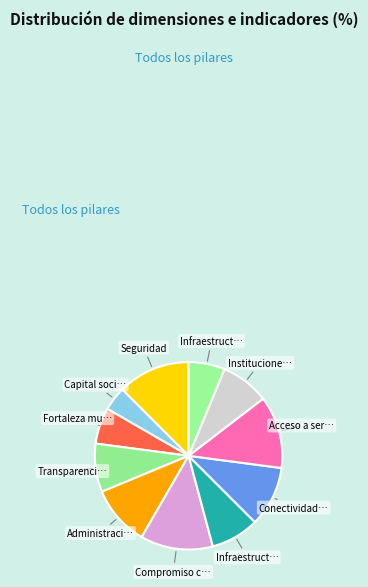

Rank the categories by value from highest to lowest.

Seguridad, Compromiso con la sostenibilidad, Acceso a servicios públicos, Administración presupuestaria, Conectividad vial, Transparencia municipal, Infraestructura de transporte, Instituciones, Fortaleza municipal, Infraestructura, Capital social